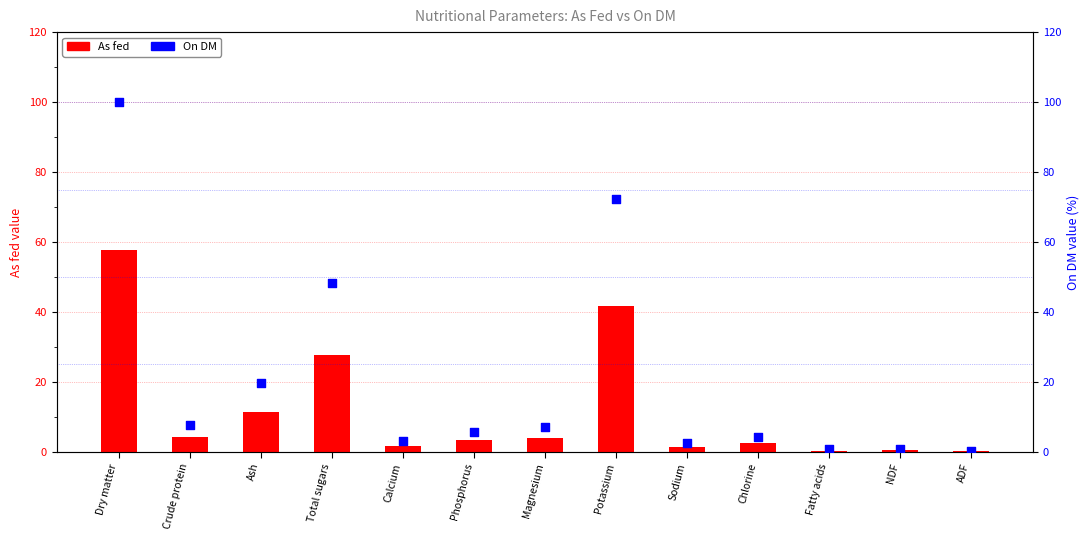

What is the total value across all series at Sodium?

4.0